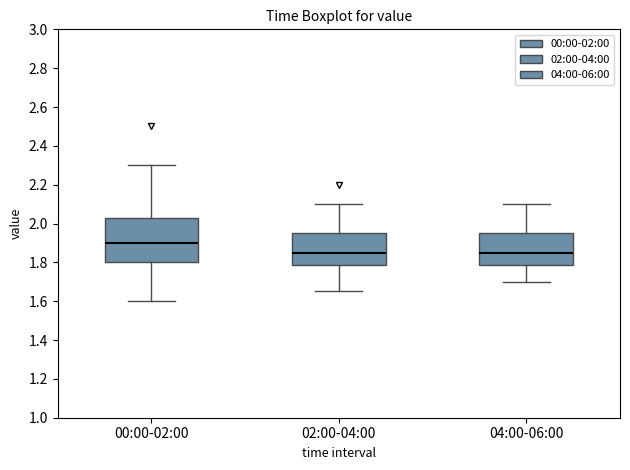

Comparing the boxes themselves (not the whiskers), which one is the tallest?

00:00-02:00